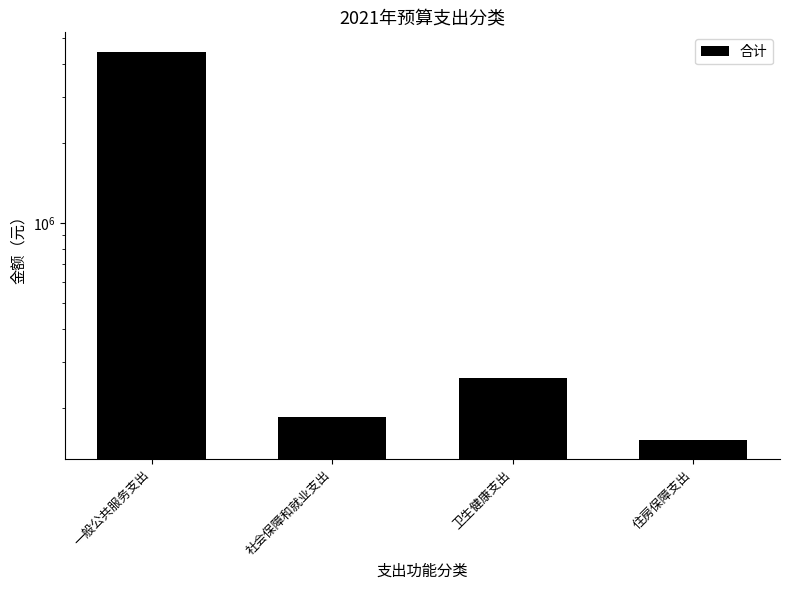

Between 住房保障支出 and 一般公共服务支出, which is larger?

一般公共服务支出